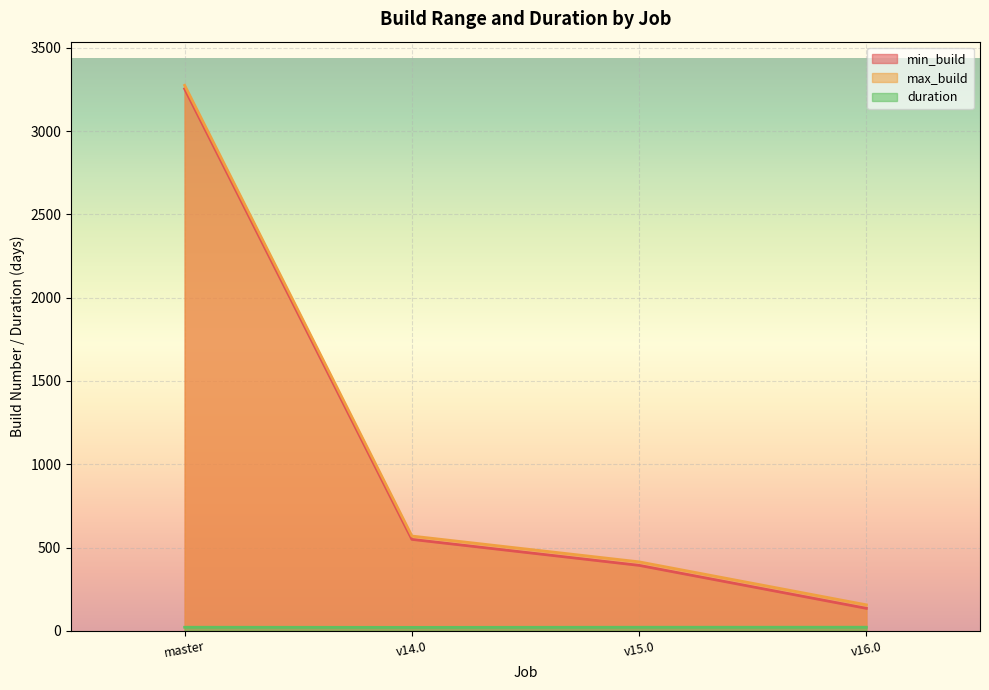

What is the maximum value for max_build?

3275.0